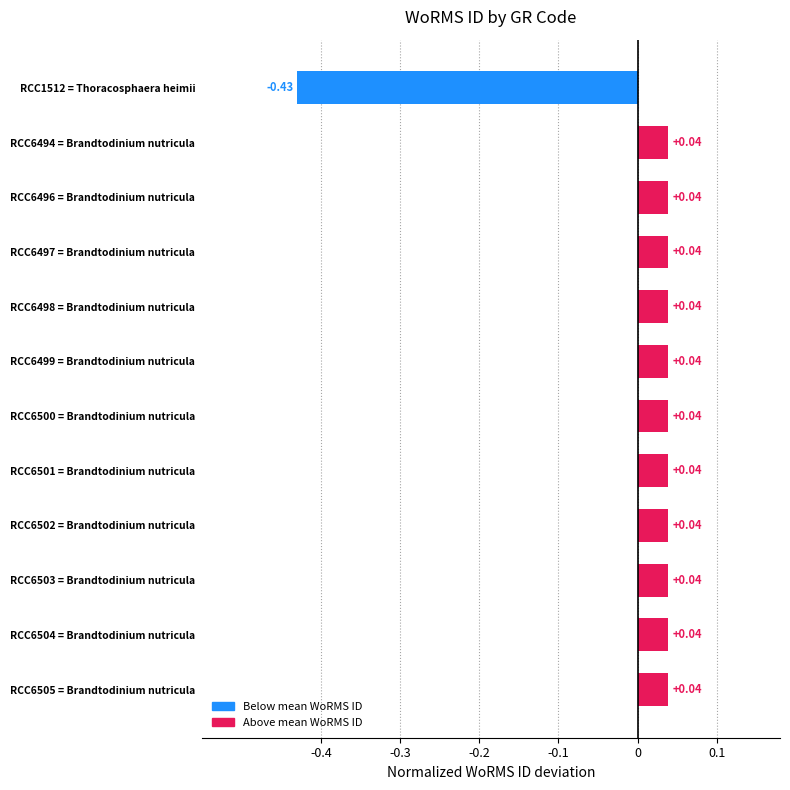

What is the difference between the second highest and minimum values?

0.5